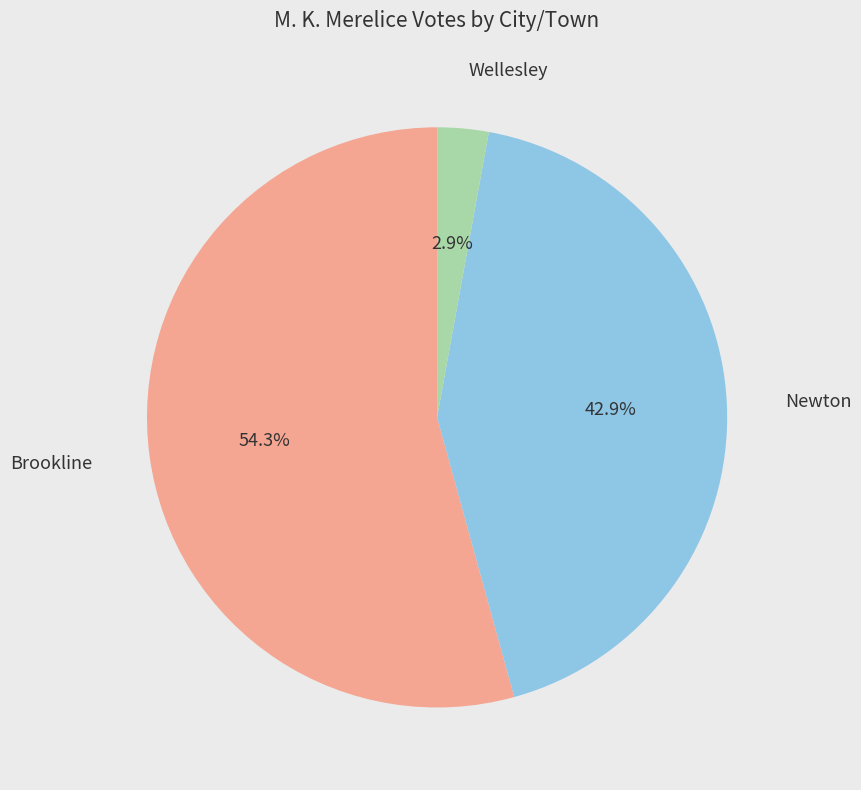

Does any single category account for the majority?

Yes